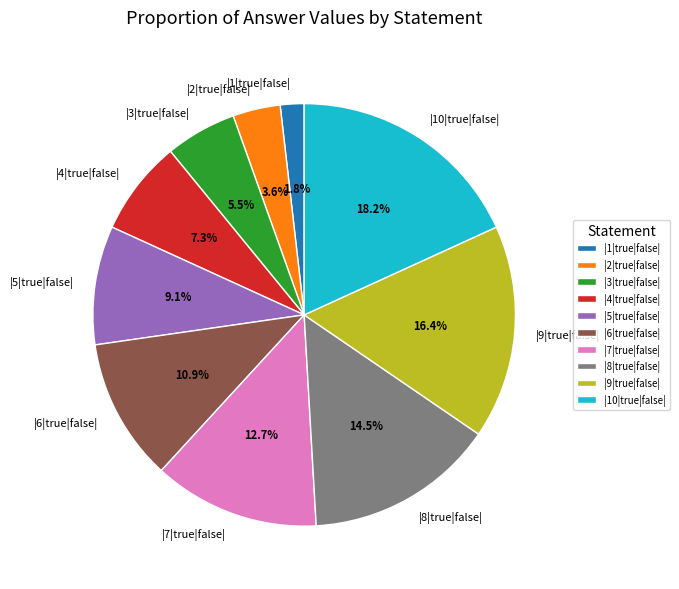

What percentage is the |6|true|false| slice, to the nearest percent?

11%